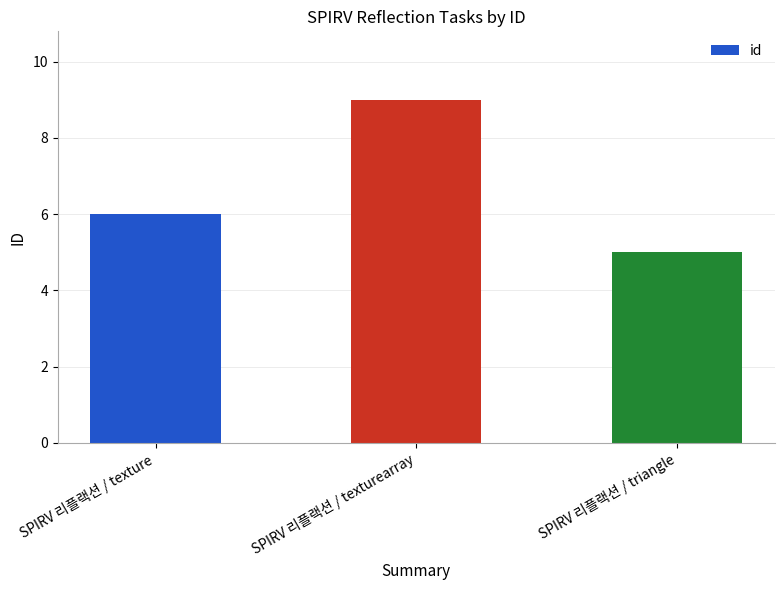

True or false: the data shows 9 at SPIRV 리플랙션 / texturearray.

True